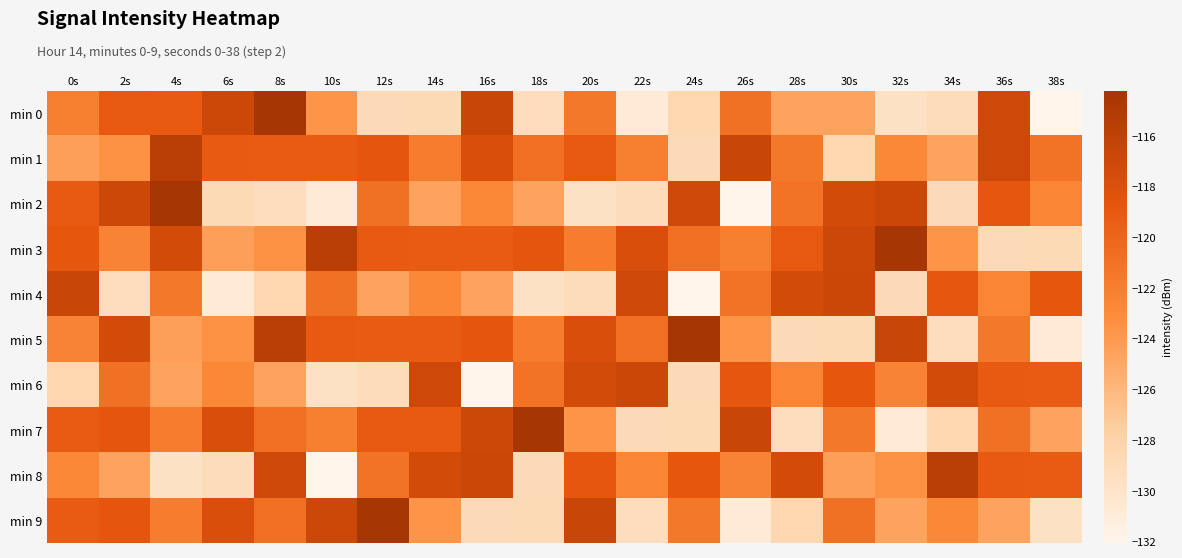

Which series has the largest total across all categories?

min 3